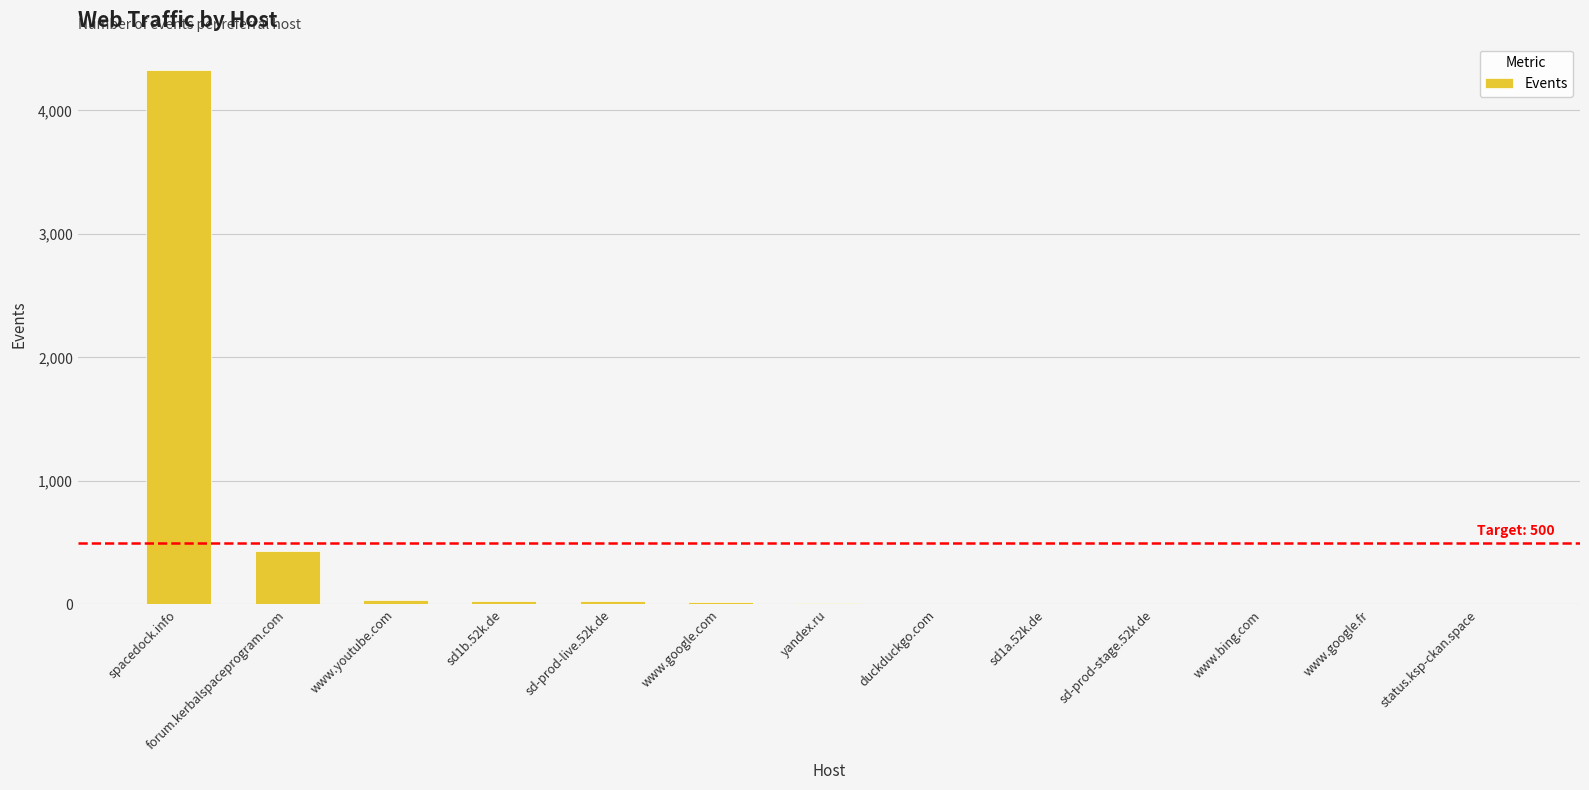

True or false: the data shows 3010 at spacedock.info.

False